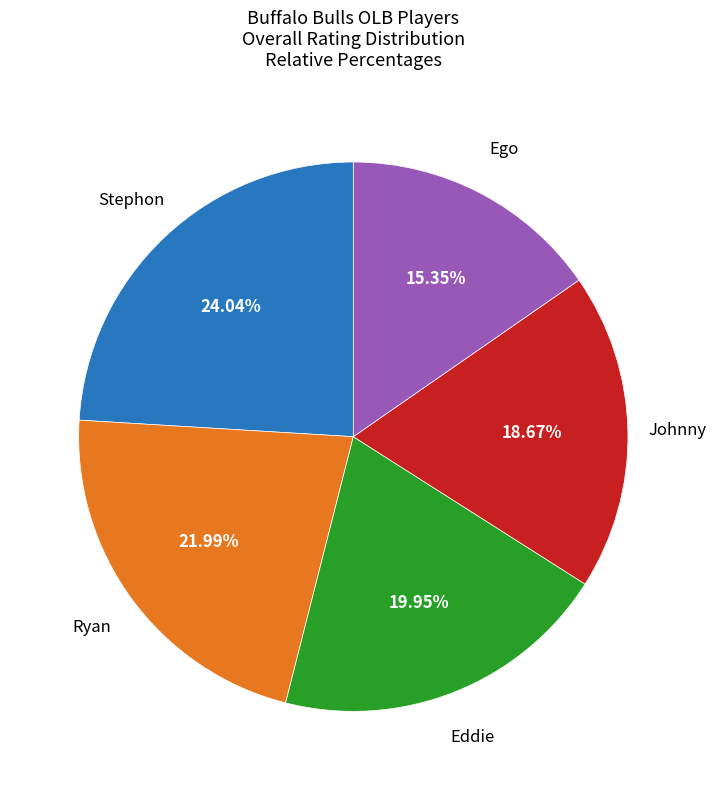

Is there a majority slice in this chart?

No